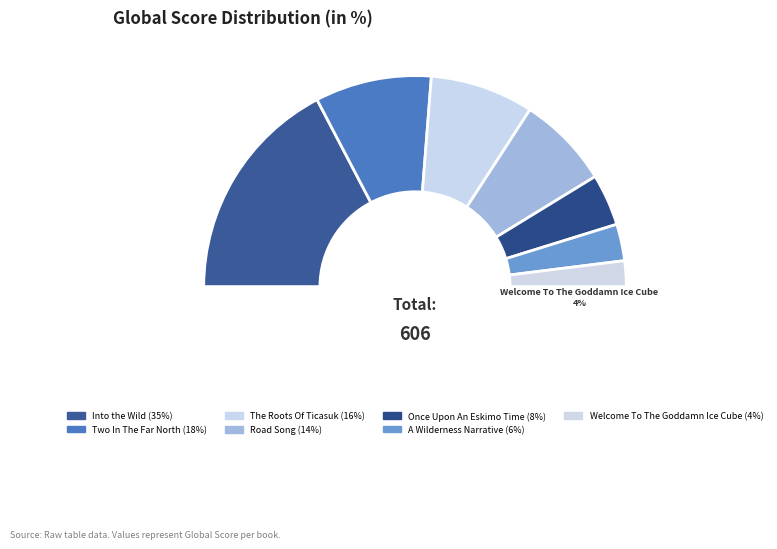

Count the number of slices in the pie.

7